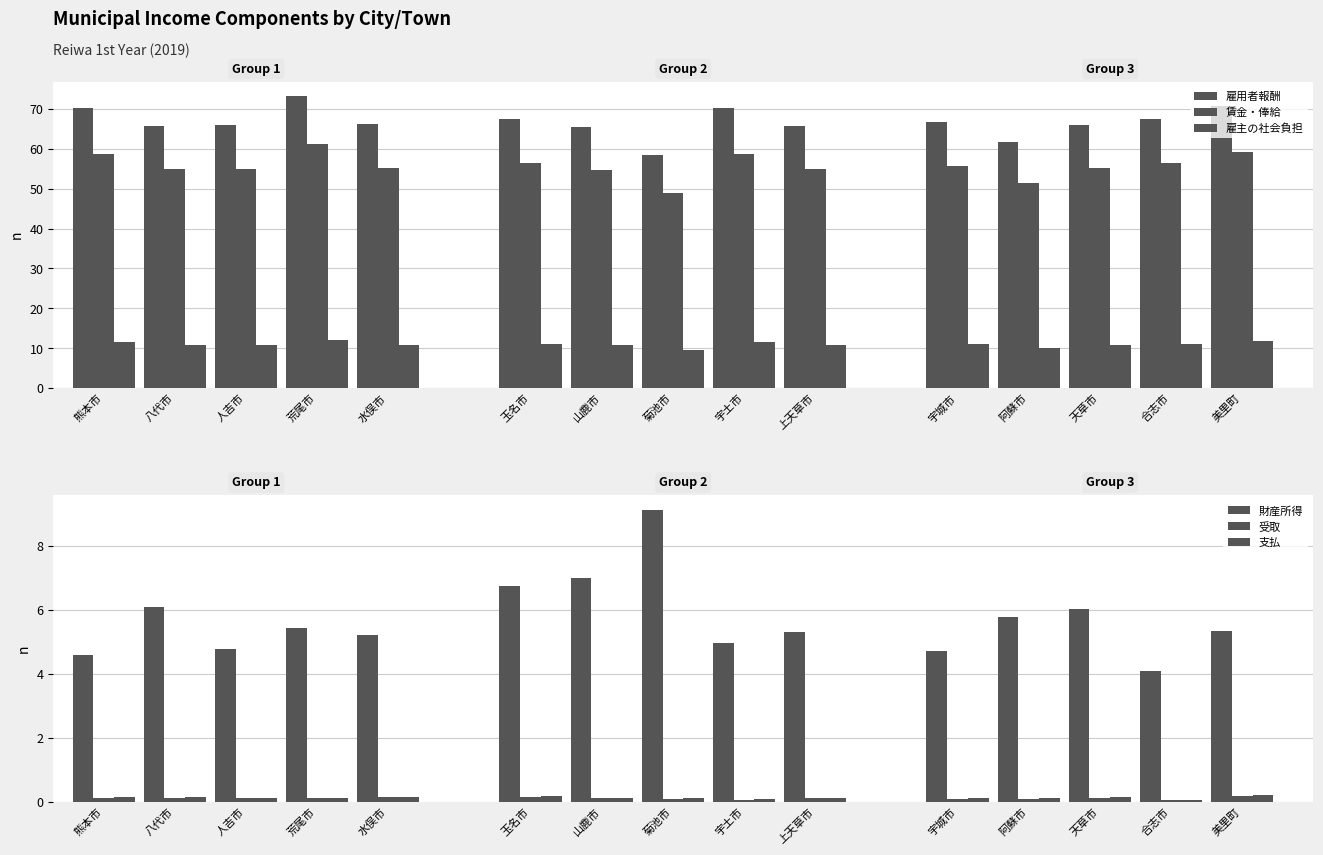

What is the label of the 8th bar from the left?

菊池市